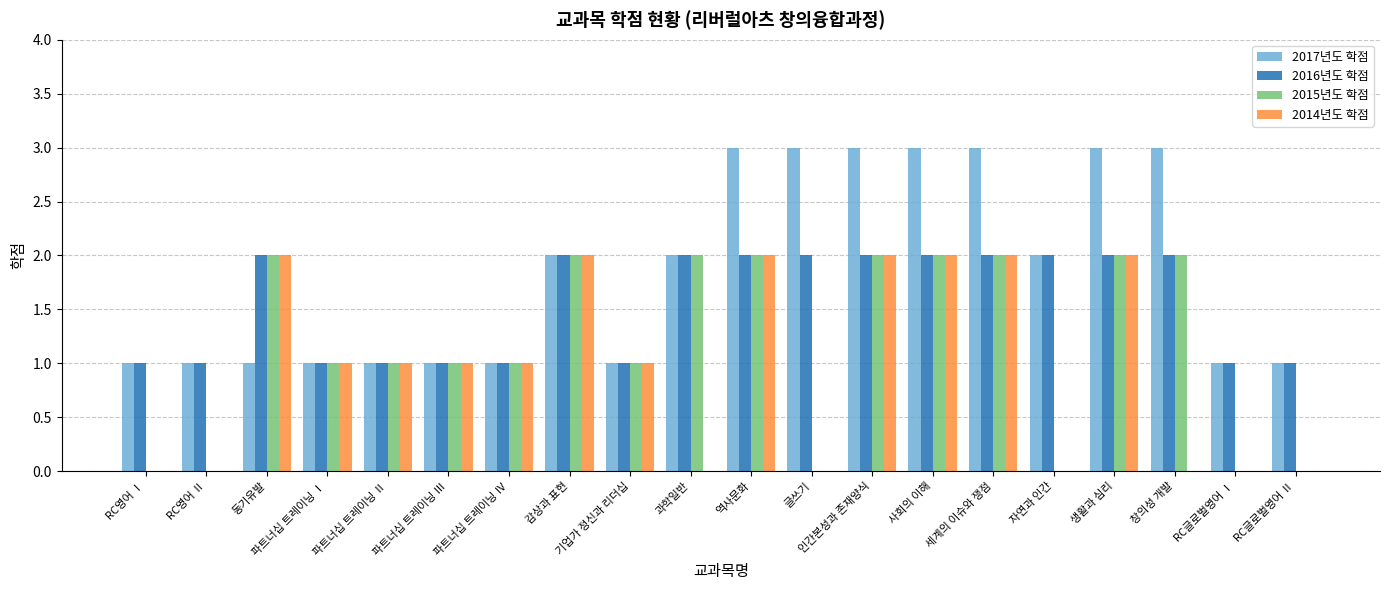

Does the chart contain stacked bars?

No